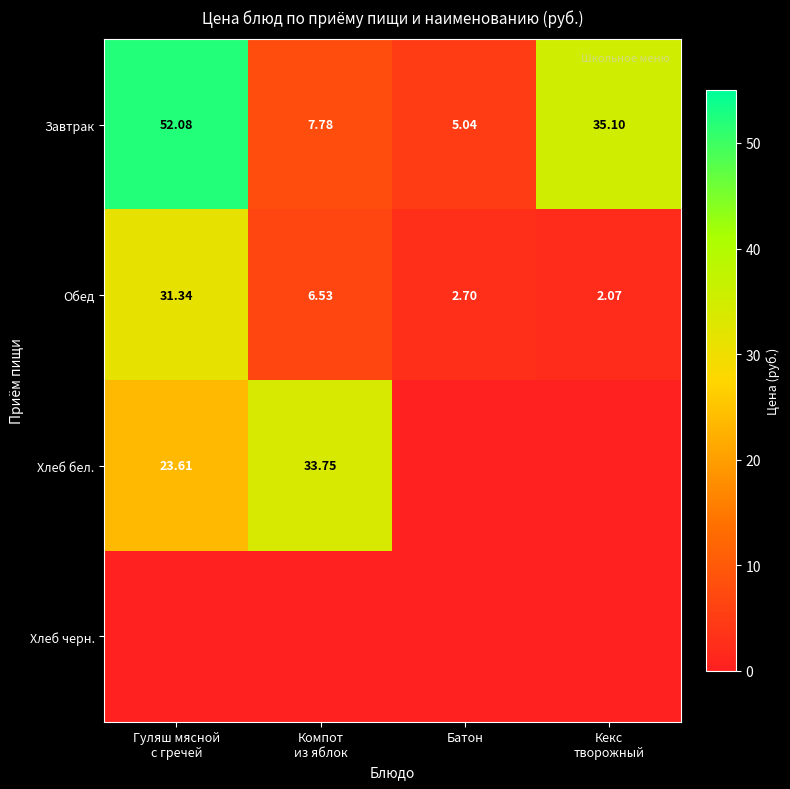

At which label does Завтрак reach its minimum?

Батон